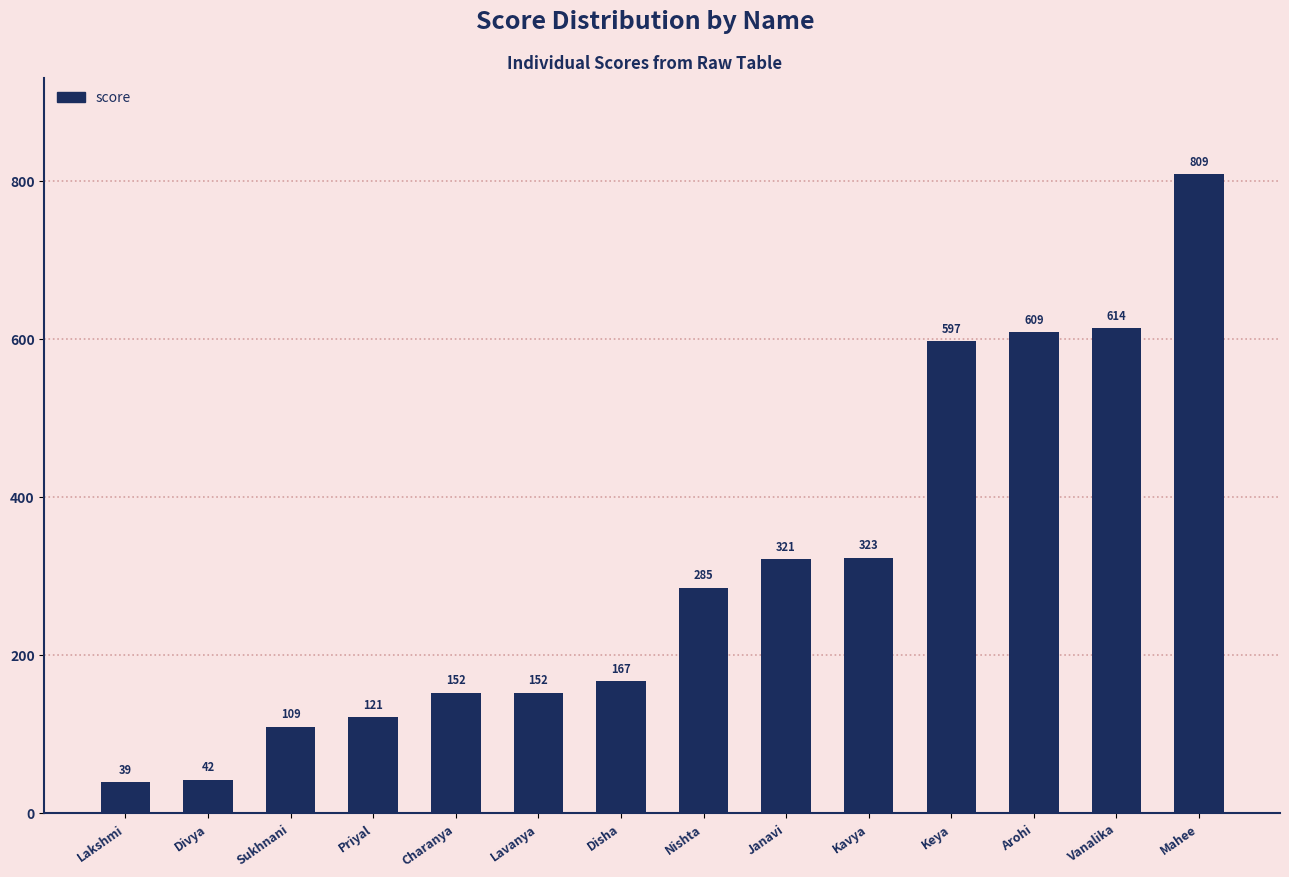

What is the value of the 14th bar from the left?

809